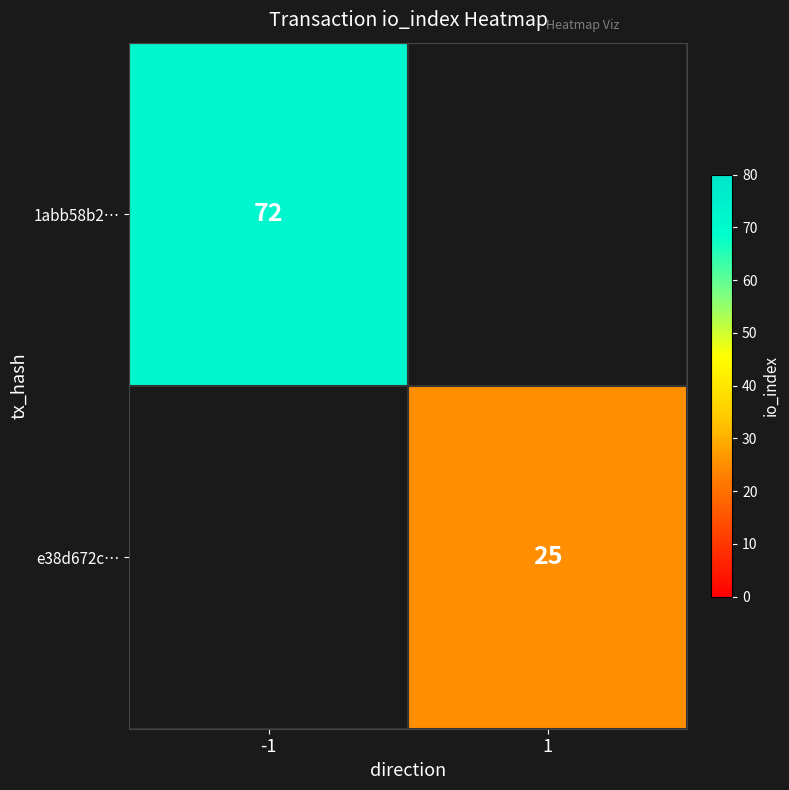

How many series are shown in this chart?

2